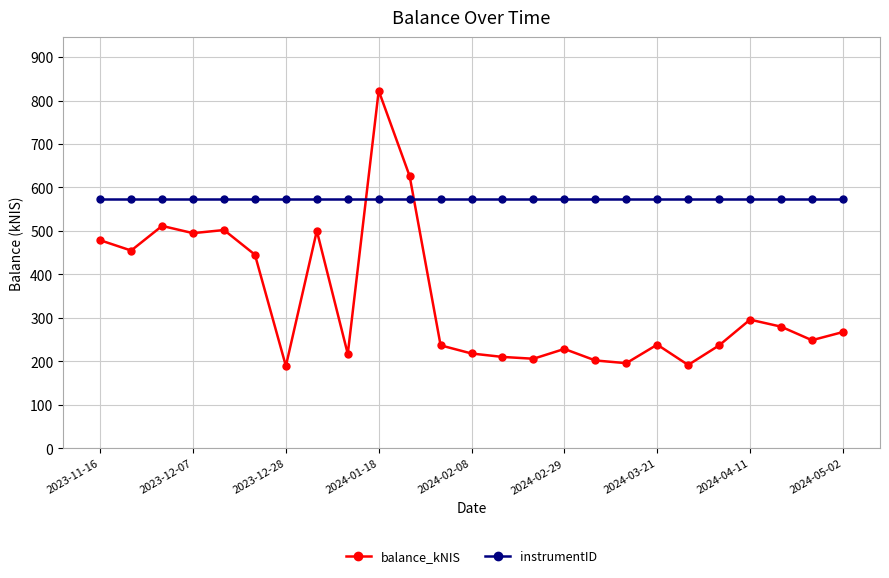

List the series in order of their peak value, highest first.

balance_kNIS, instrumentID